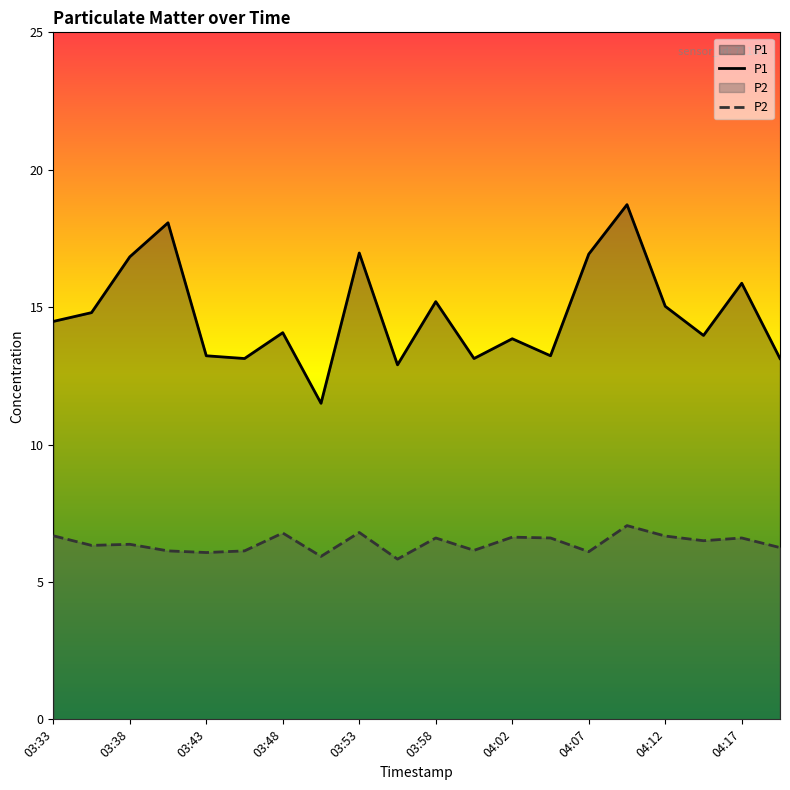

How many categories are shown in the chart?

20